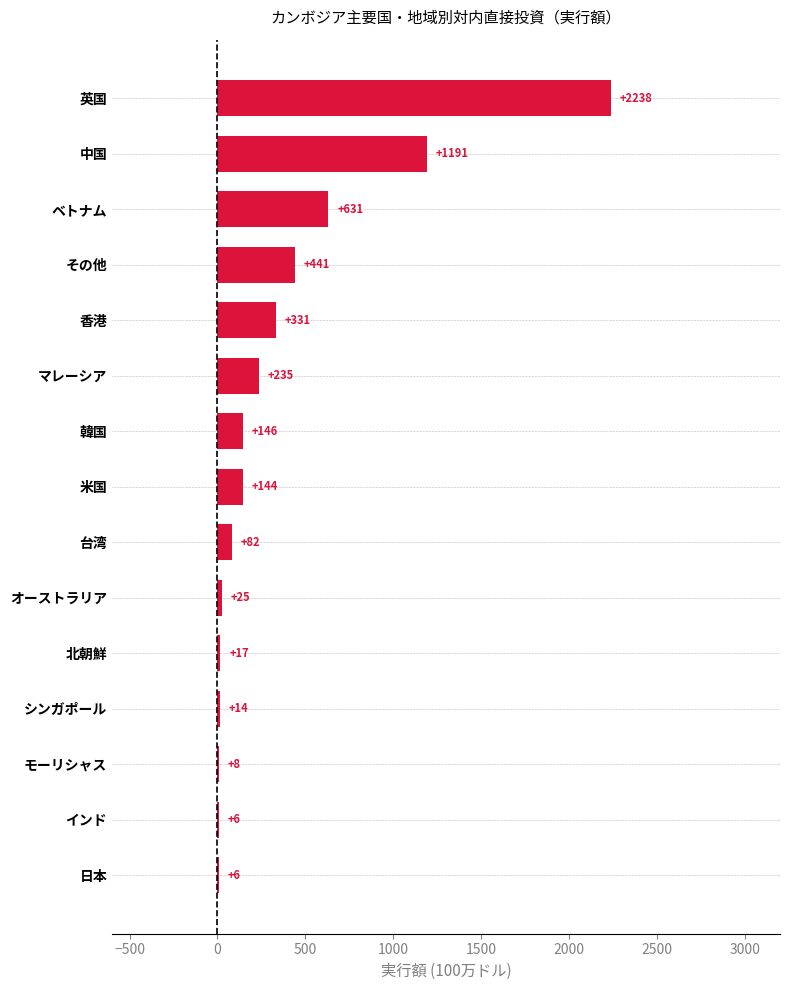

Which has a higher value, モーリシャス or 北朝鮮?

北朝鮮